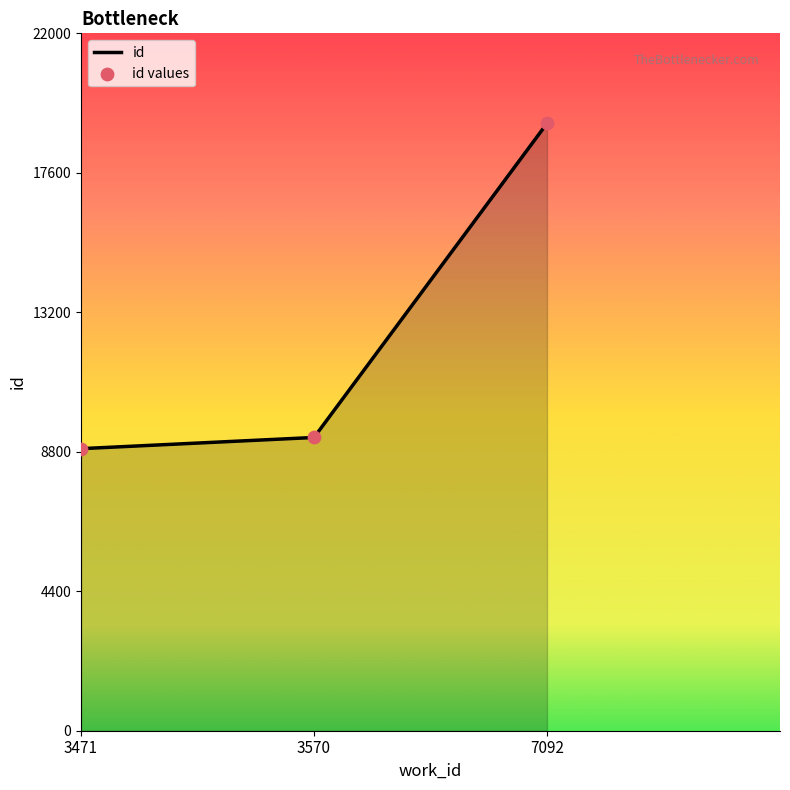

What is the ratio of the value at 3471 to the value at 7092?

0.5